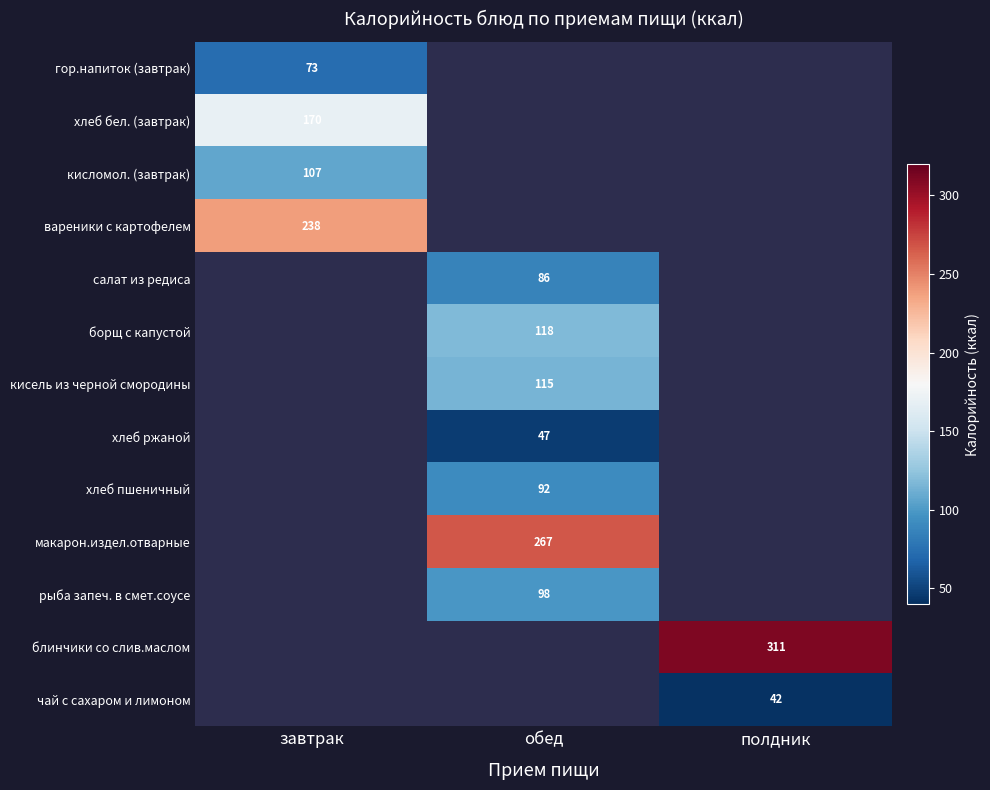

At how many categories does at least one series exceed 120?

3